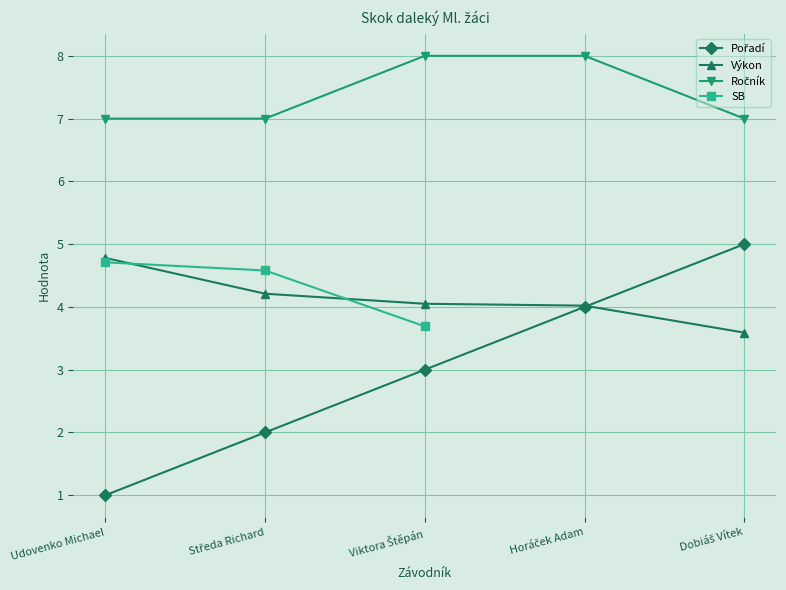

What is the difference between the Pořadí values at Dobiáš Vítek and Viktora Štěpán?

2.0